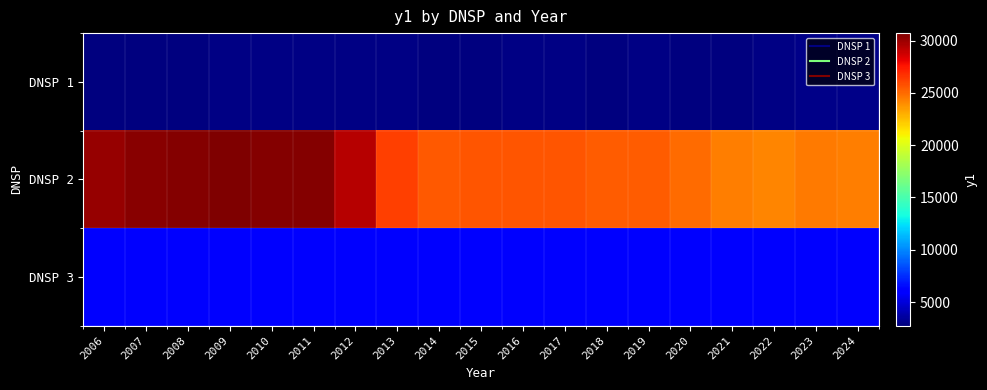

Count the number of data series in this chart.

3